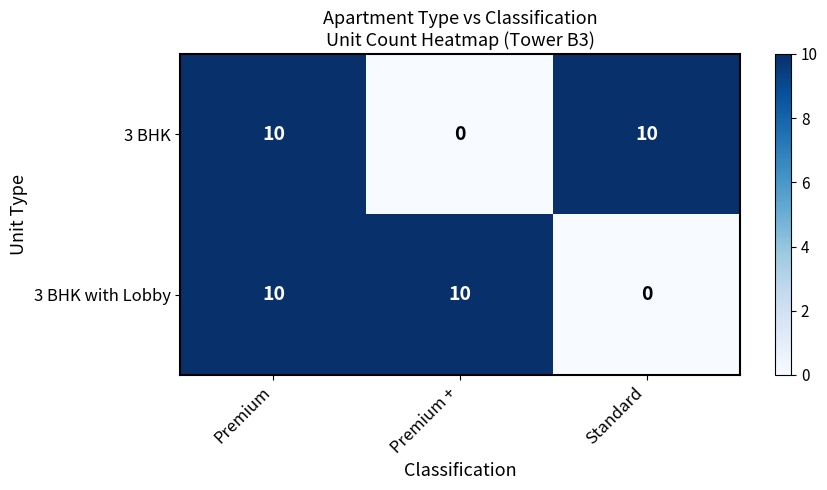

What is the maximum value shown in the chart?

10